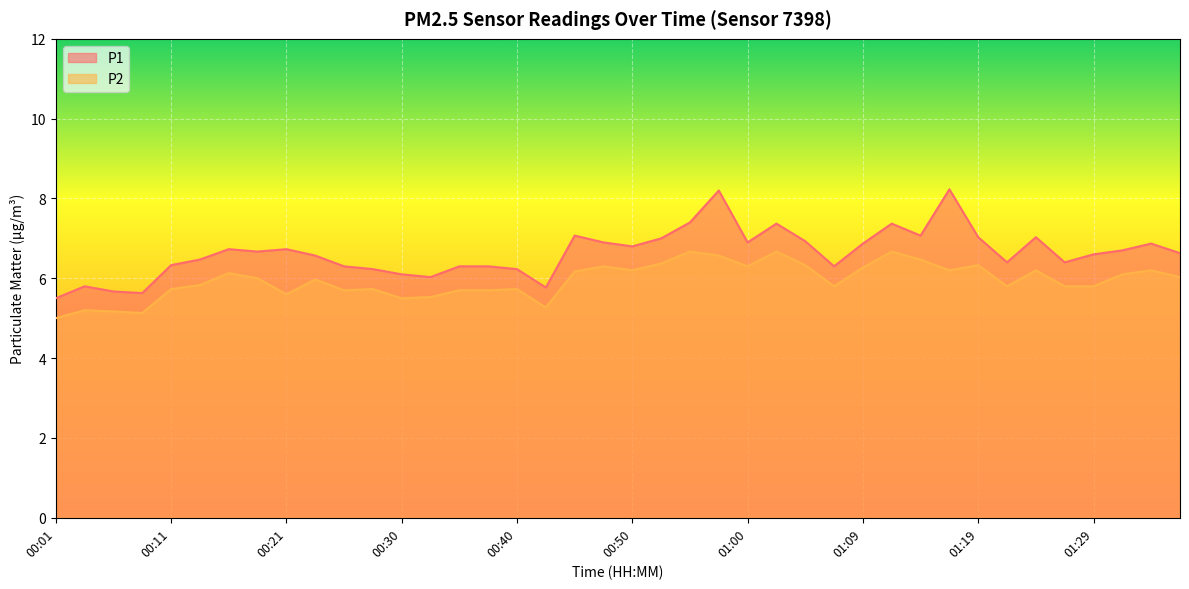

How many interior local peaks does the P1 series have?

10